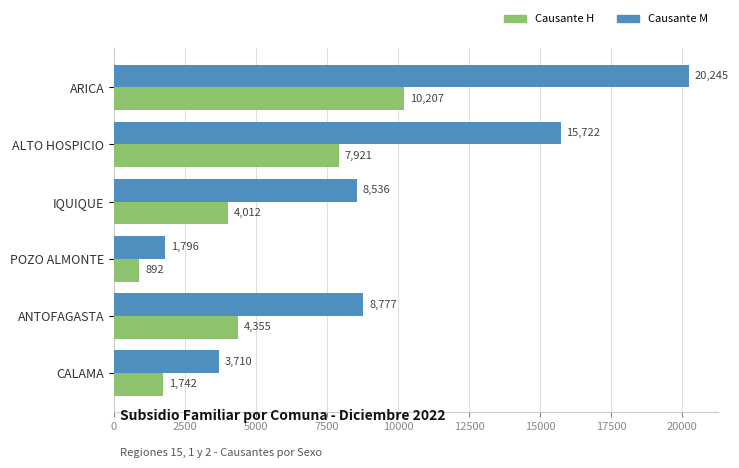

Which series has the largest total across all categories?

Causante M